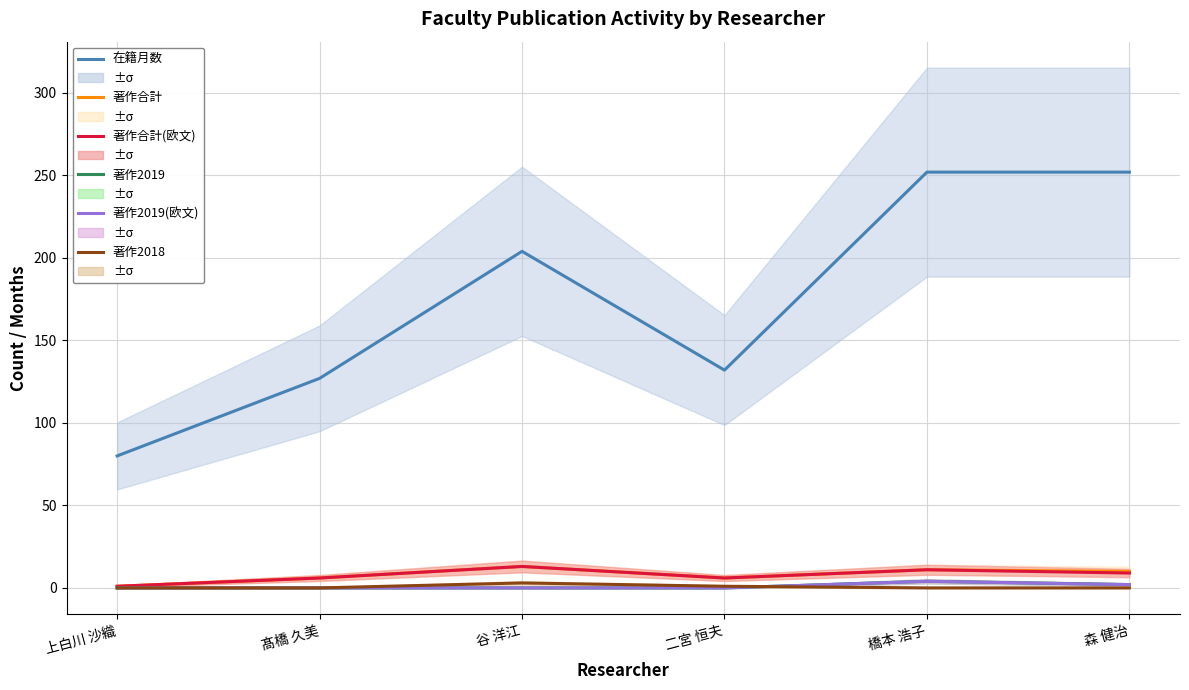

Reading right to left, extract all data points from this chart.

在籍月数: 森 健治=252	橋本 浩子=252	二宮 恒夫=132	谷 洋江=204	髙橋 久美=127	上白川 沙織=80
著作合計: 森 健治=10	橋本 浩子=11	二宮 恒夫=6	谷 洋江=13	髙橋 久美=6	上白川 沙織=1
著作合計(欧文): 森 健治=9	橋本 浩子=11	二宮 恒夫=6	谷 洋江=13	髙橋 久美=6	上白川 沙織=1
著作2019: 森 健治=2	橋本 浩子=4	二宮 恒夫=0	谷 洋江=0	髙橋 久美=0	上白川 沙織=0
著作2019(欧文): 森 健治=2	橋本 浩子=4	二宮 恒夫=0	谷 洋江=0	髙橋 久美=0	上白川 沙織=0
著作2018: 森 健治=0	橋本 浩子=0	二宮 恒夫=1	谷 洋江=3	髙橋 久美=0	上白川 沙織=0